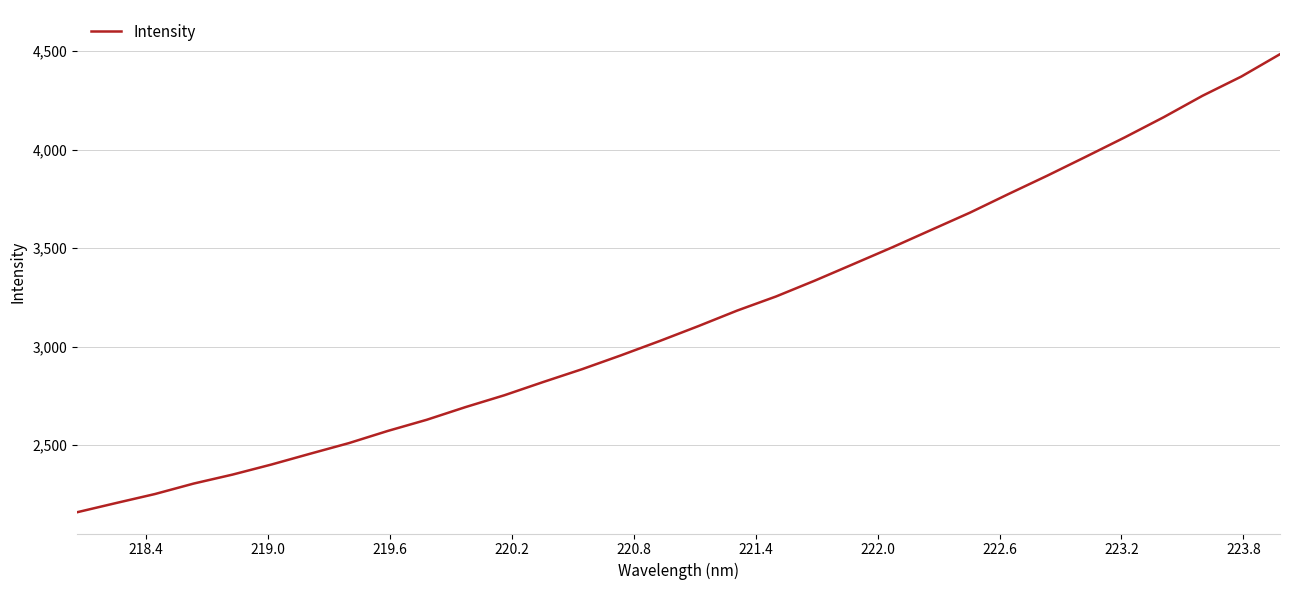

What is the minimum value shown in the chart?

2159.5